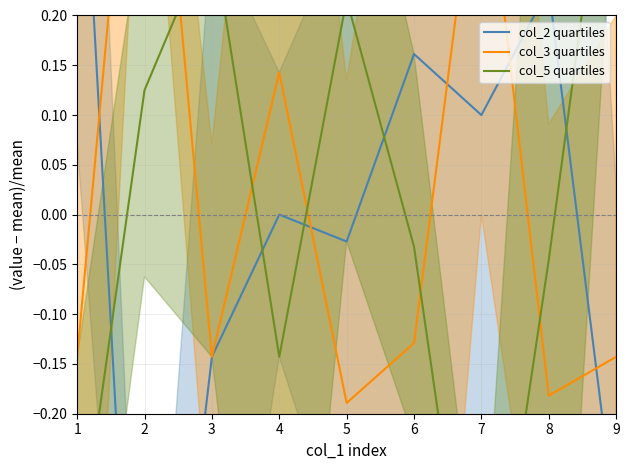

Does the chart have visible grid lines?

Yes